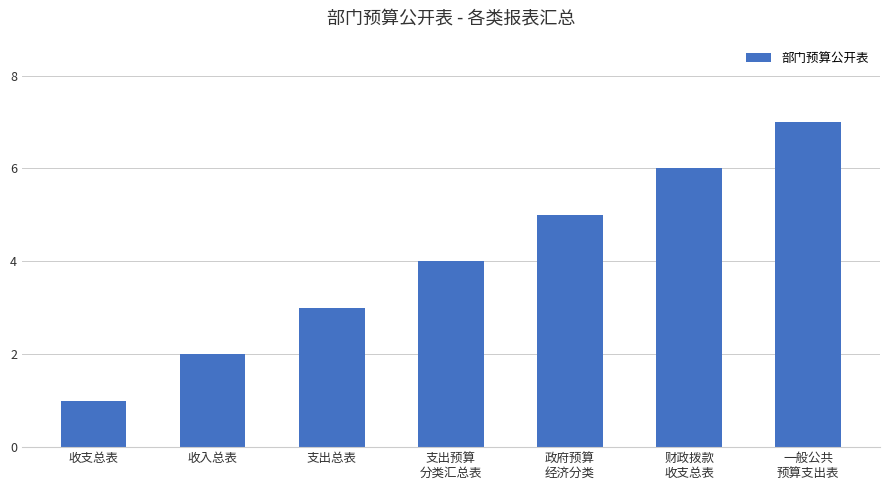

Does the chart contain any negative values?

No